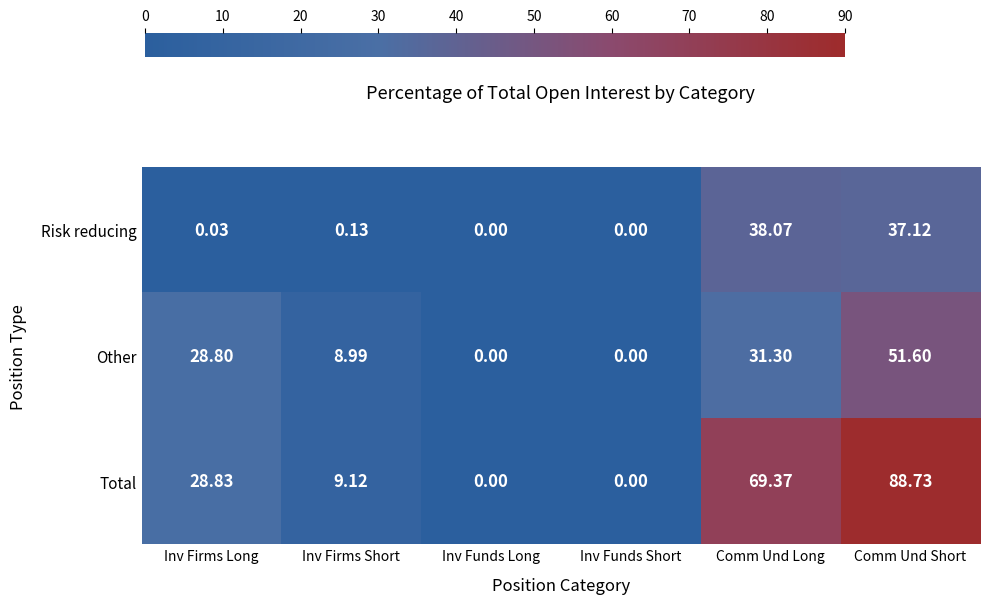

Rank the series by their maximum value, from lowest to highest.

Risk reducing, Other, Total